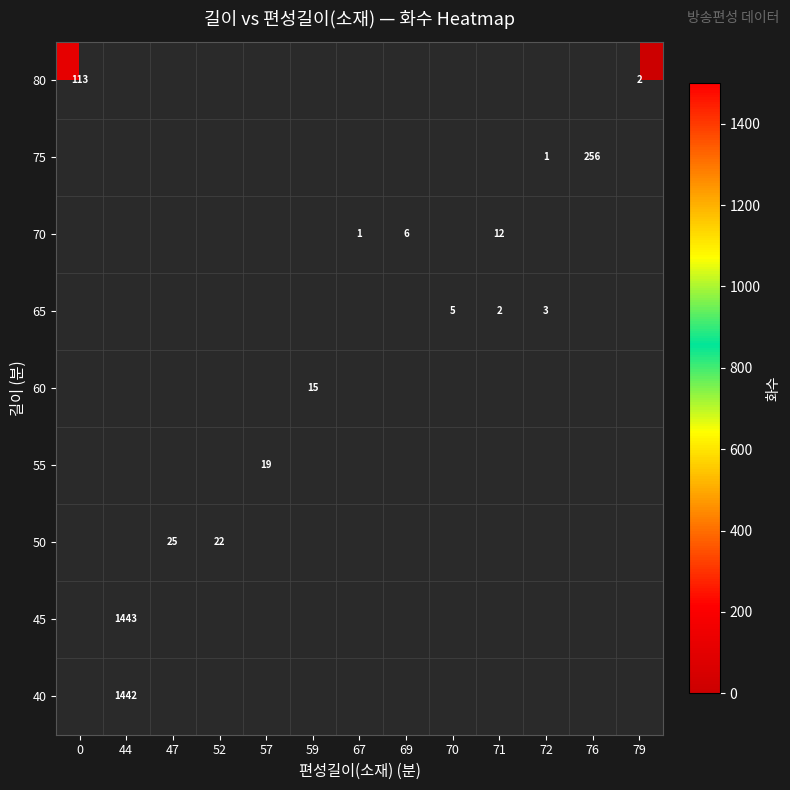

What is the maximum value shown in the chart?

1442.7